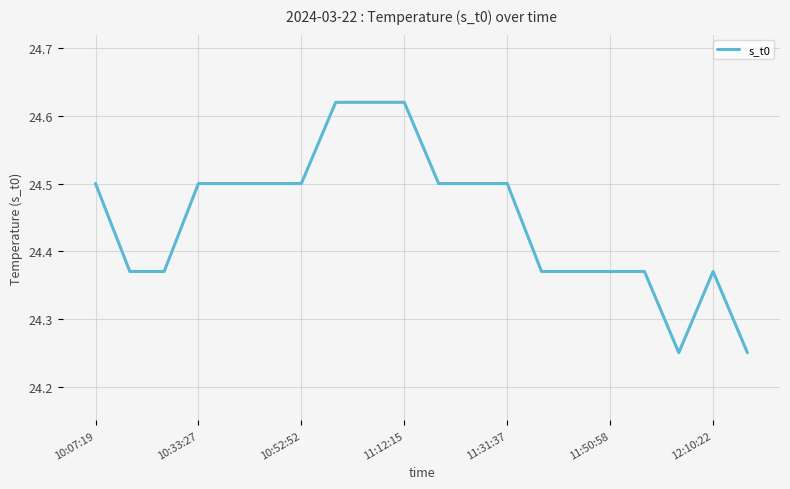

What is the difference between the maximum and minimum values?

0.4